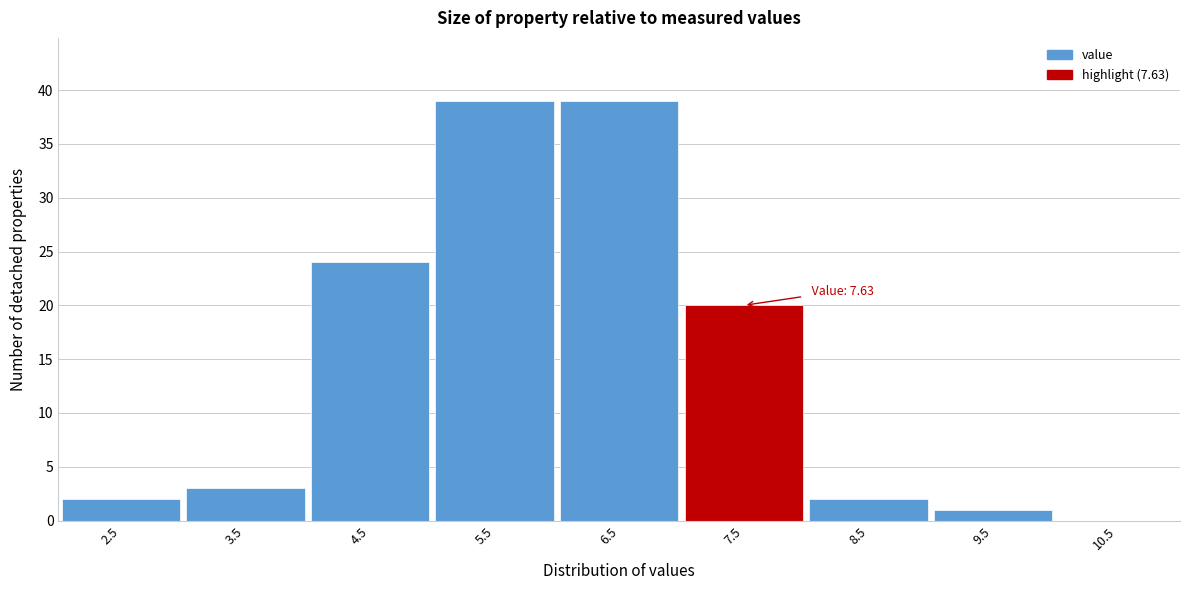

Reading left to right, transcribe all the data shown in this chart.

2.5=2	3.5=3	4.5=24	5.5=39	6.5=39	7.5=20	8.5=2	9.5=1	10.5=0